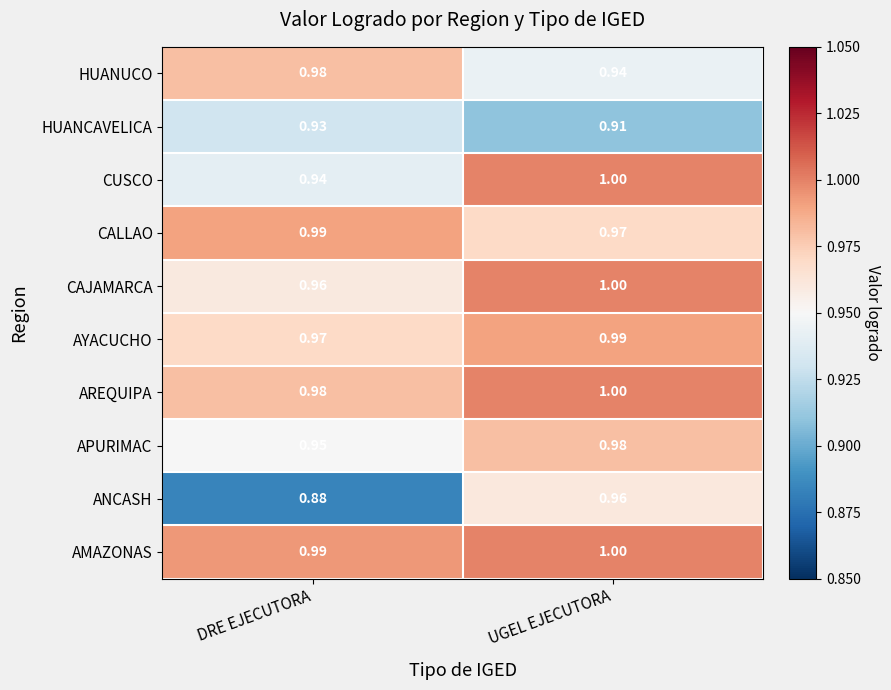

Where is APURIMAC nearest to the value 0?

DRE EJECUTORA